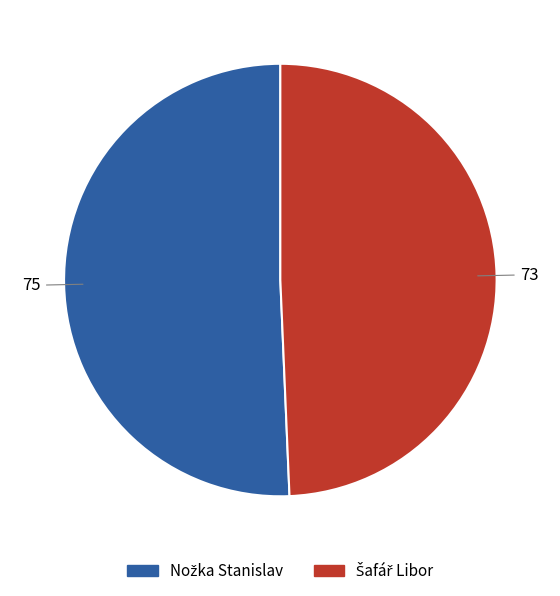

How many slices are in this pie chart?

2